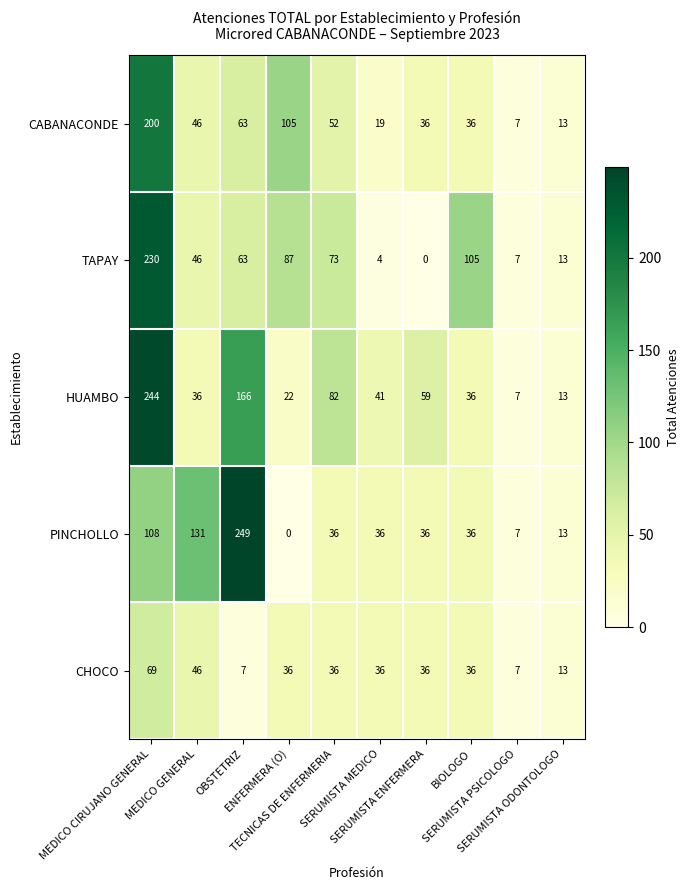

List the series in order of their peak value, lowest first.

CHOCO, CABANACONDE, TAPAY, HUAMBO, PINCHOLLO